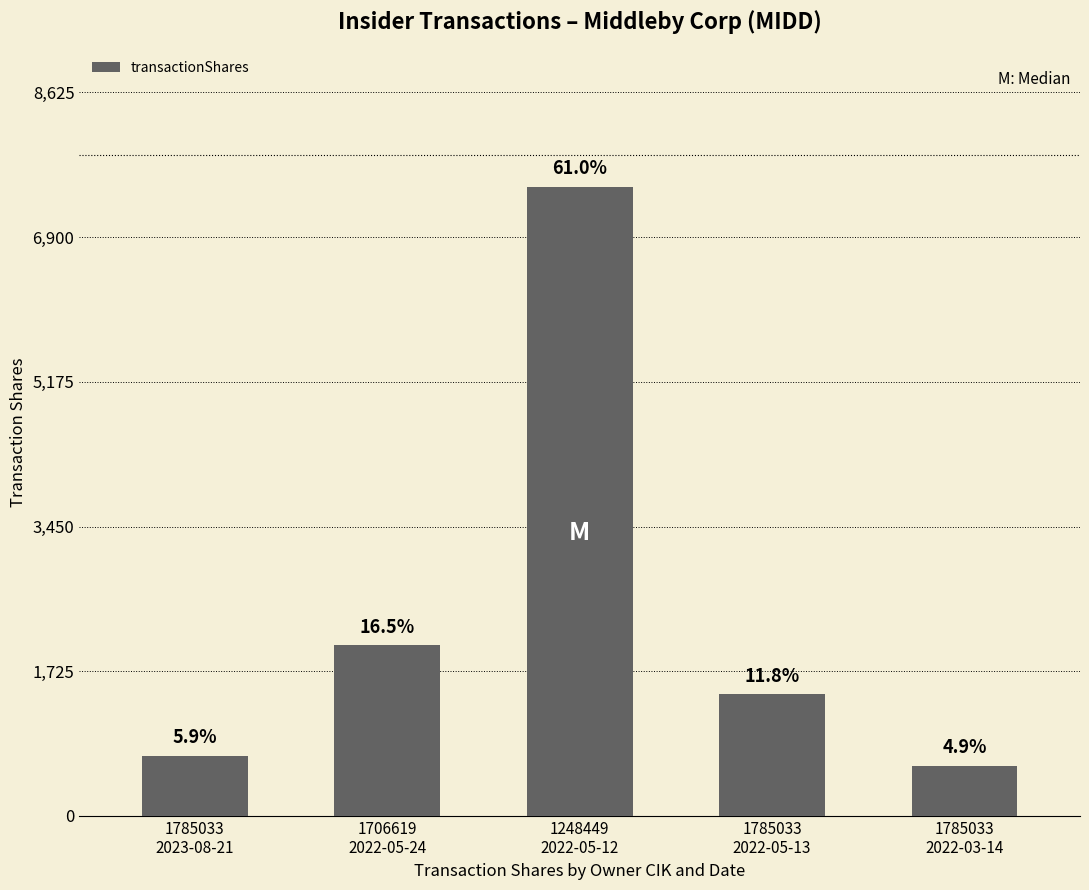

Are the bars horizontal?

No